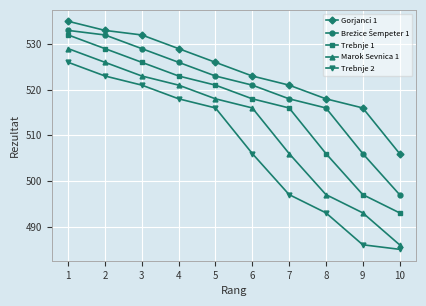

At how many categories does at least one series exceed 530?

3